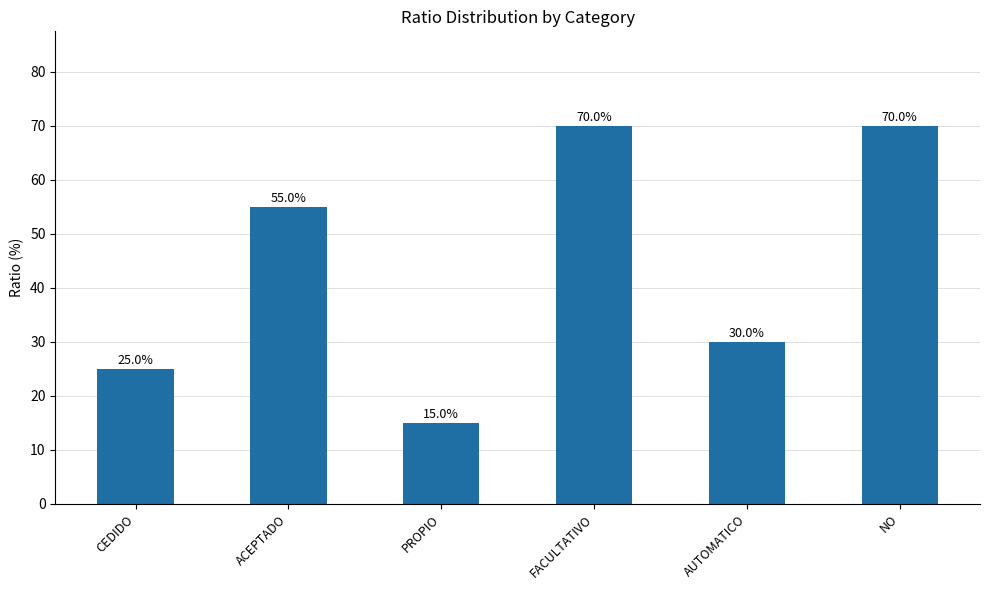

Reading left to right, what are all the values shown in this chart?

25.0	55.0	15.0	70.0	30.0	70.0